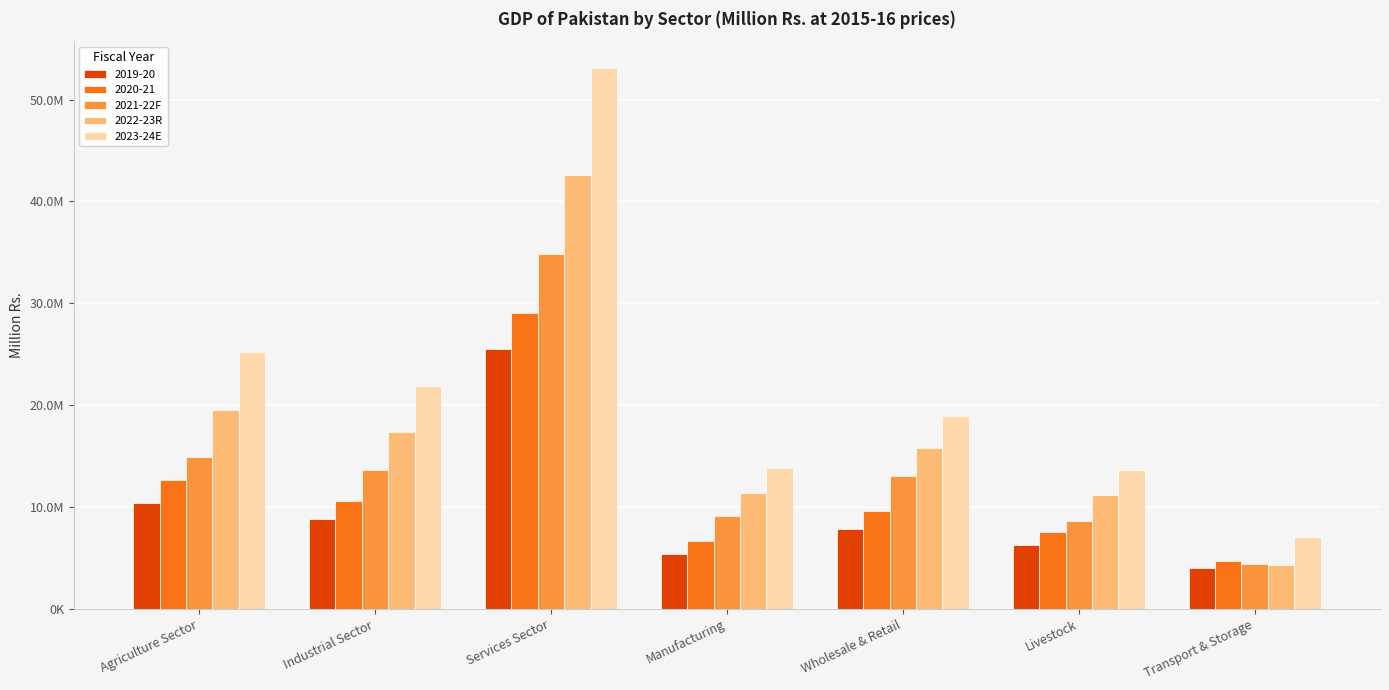

What is the sum of the 2022-23R values at Manufacturing and Industrial Sector?

28774791